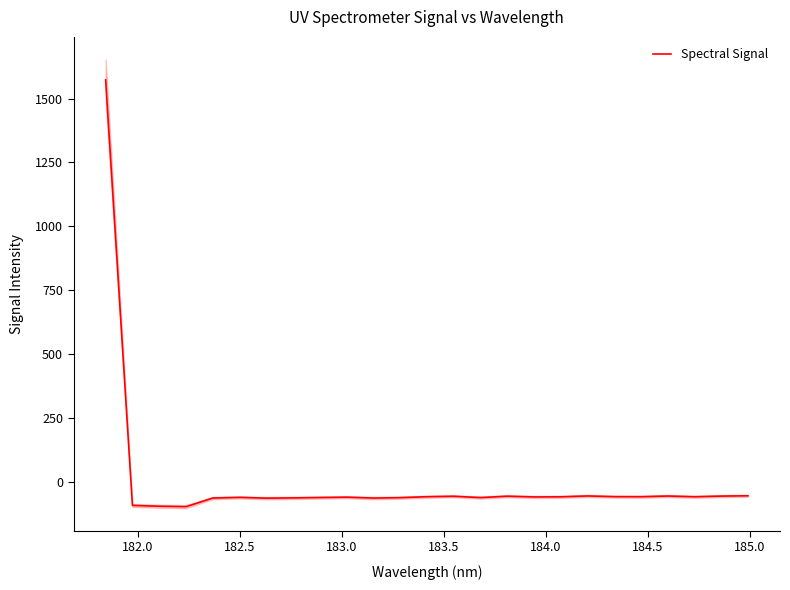

True or false: the data has more than 1 interior local peaks.

True